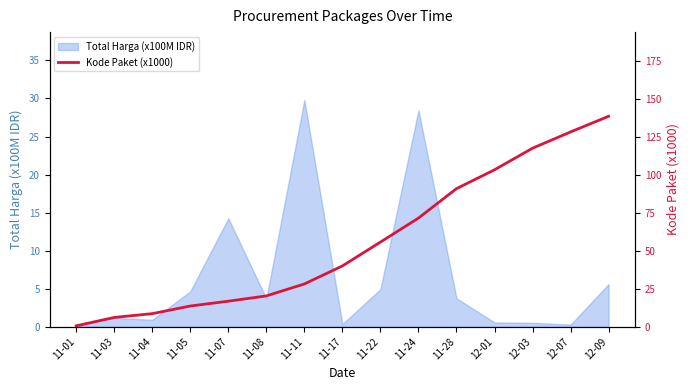

What value does the data have at 12-03?

117.8